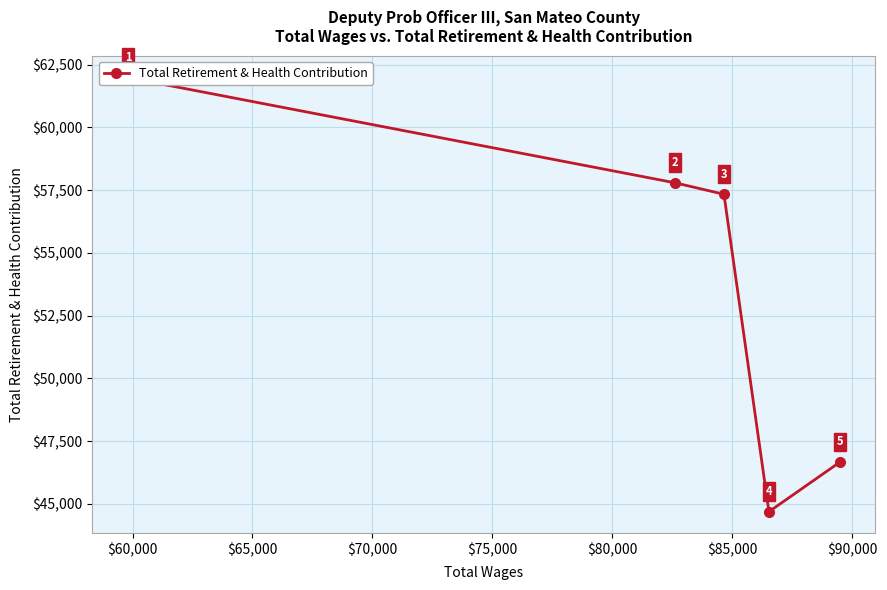

What is the average value?

53690